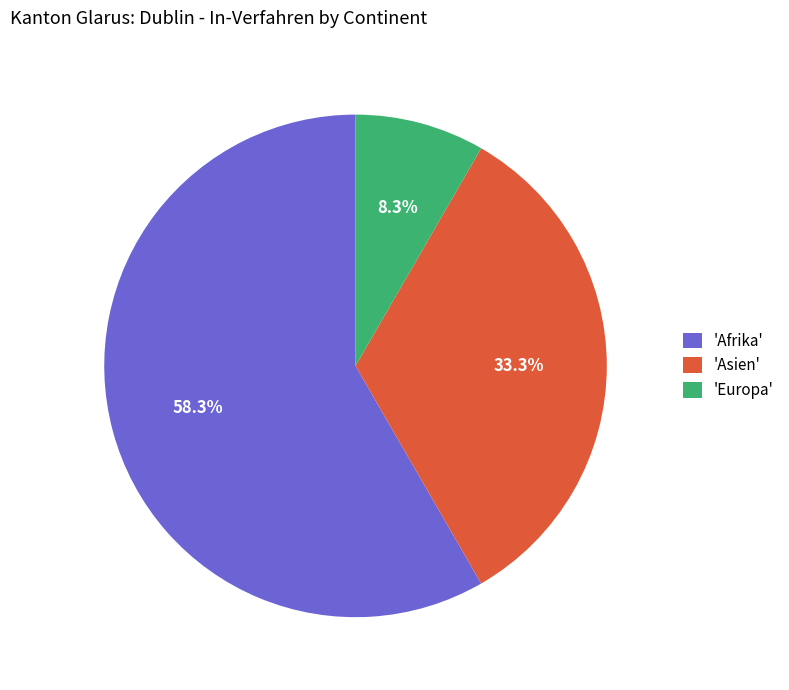

How many segments does this pie chart have?

3